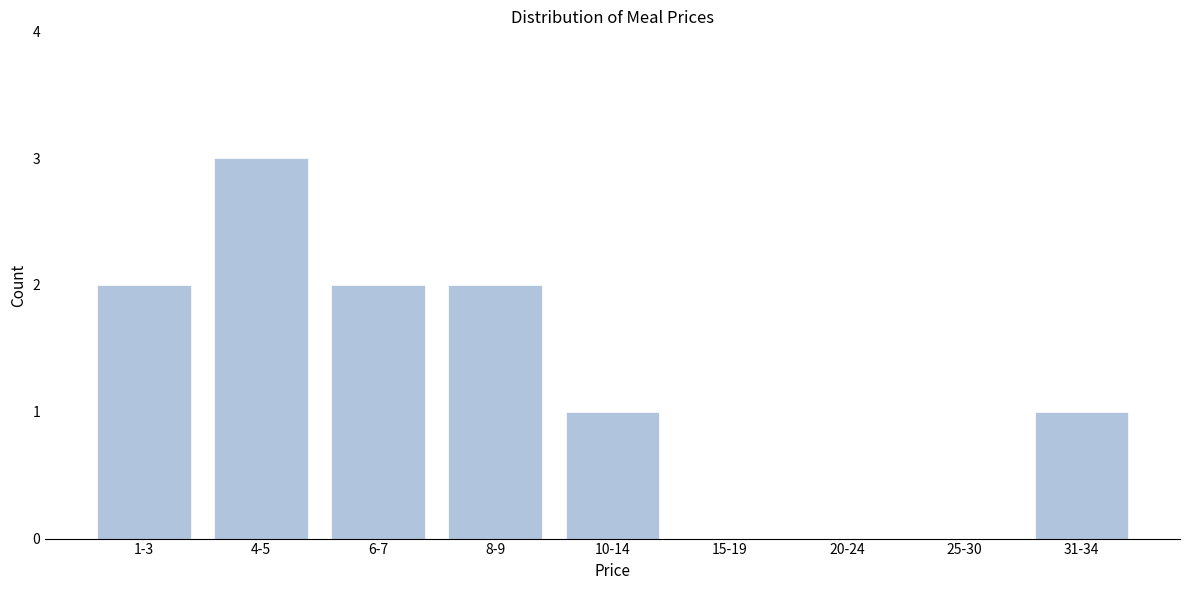

Reading left to right, list all the values displayed in this chart.

1-3=2	4-5=3	6-7=2	8-9=2	10-14=1	15-19=0	20-24=0	25-30=0	31-34=1